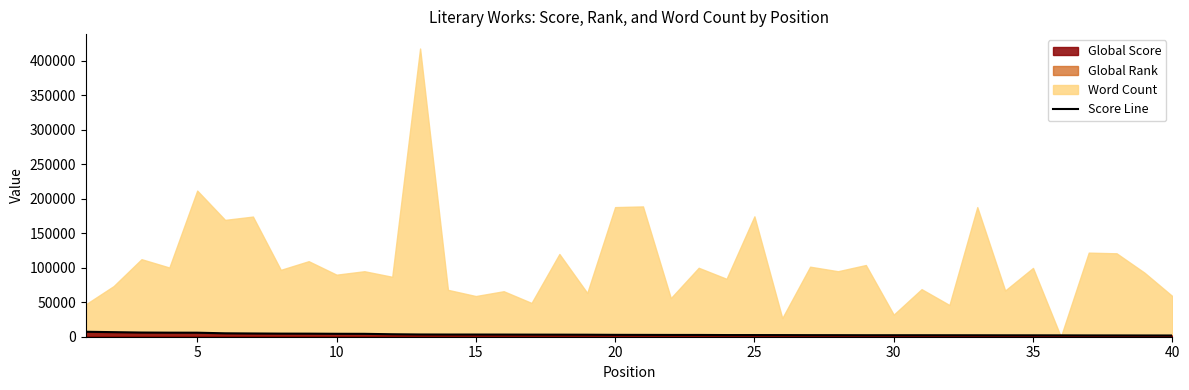

Count the number of values greater than 2715.

19